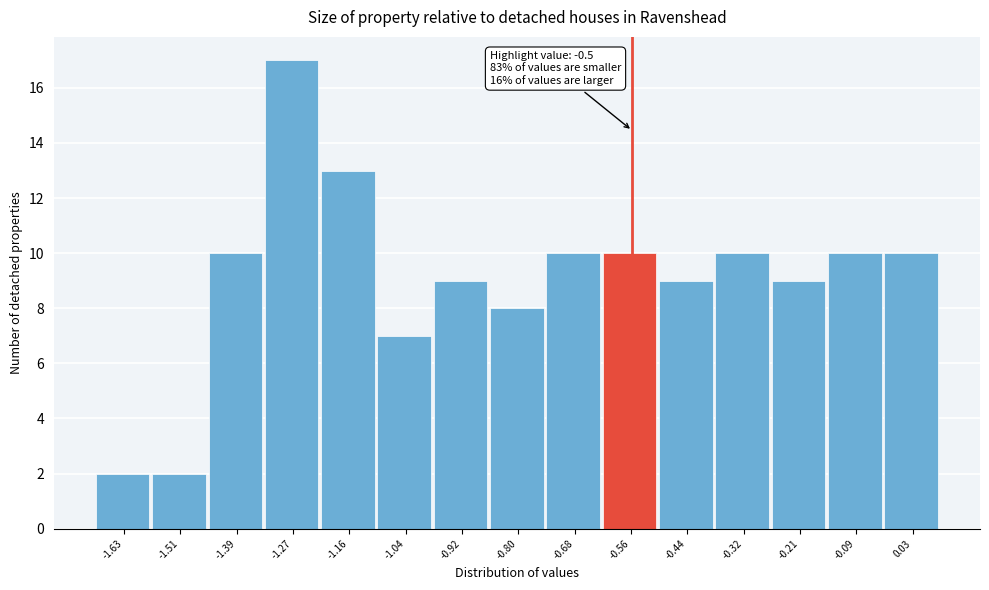

Reading left to right, extract all data points from this chart.

-1.63=2	-1.51=2	-1.39=10	-1.27=17	-1.16=13	-1.04=7	-0.92=9	-0.80=8	-0.68=10	-0.56=10	-0.44=9	-0.32=10	-0.21=9	-0.09=10	0.03=10